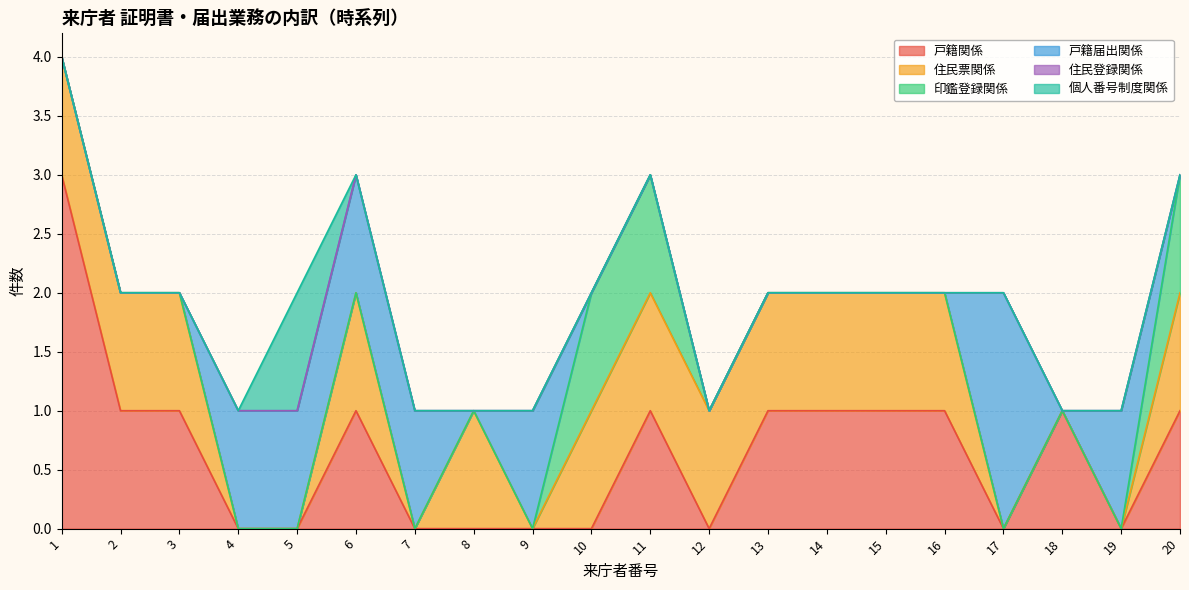

What is the greatest value displayed?

3